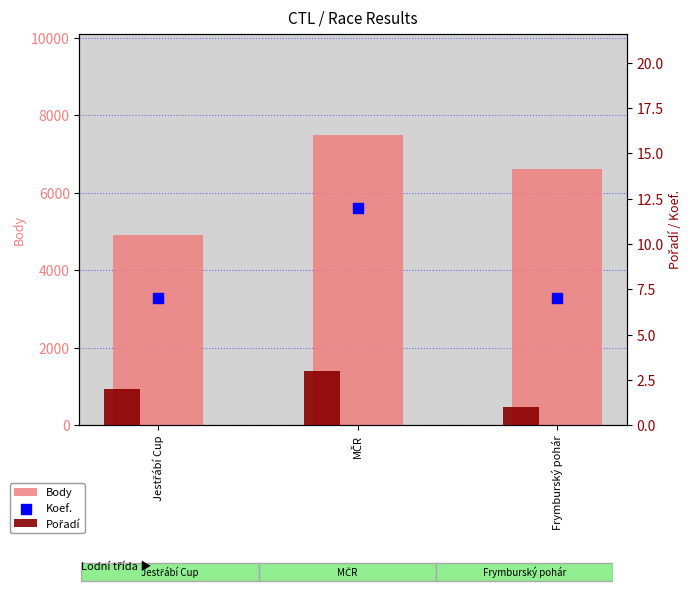

Which series reaches the minimum Y coordinate?

Pořadí